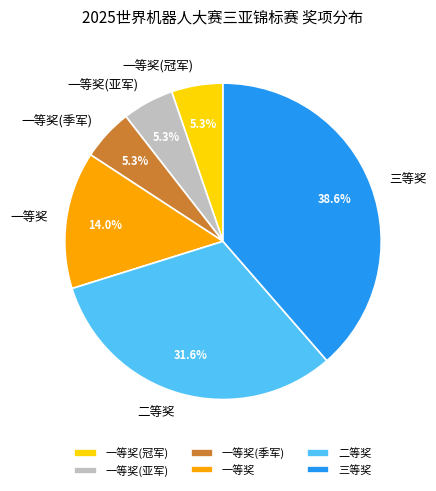

To the nearest percent, what portion does 一等奖(冠军) represent?

5%